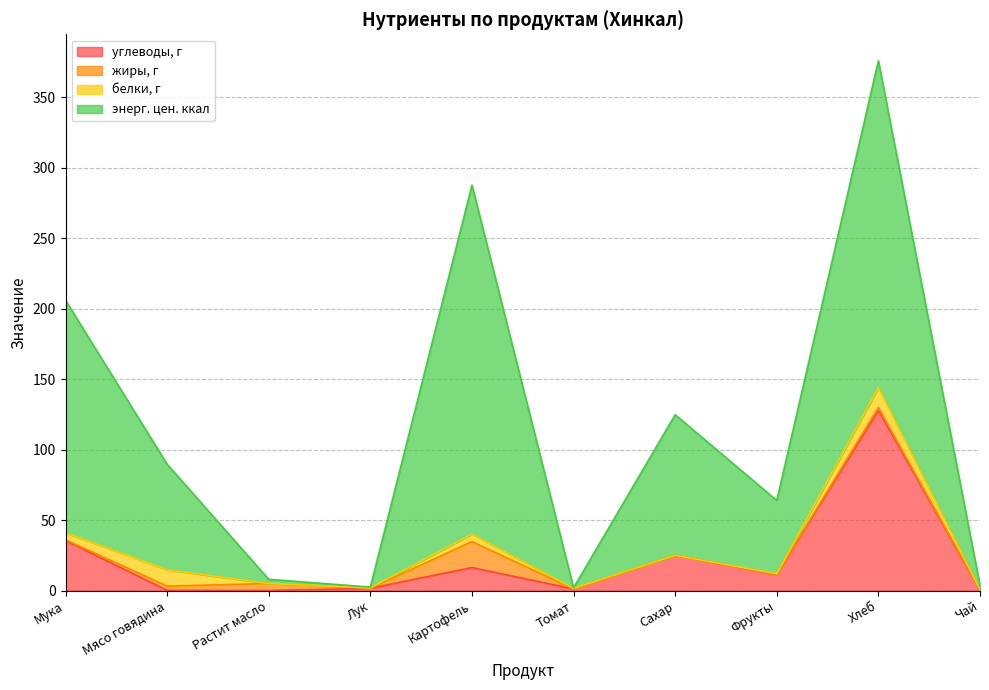

How many lines are shown in the chart?

4